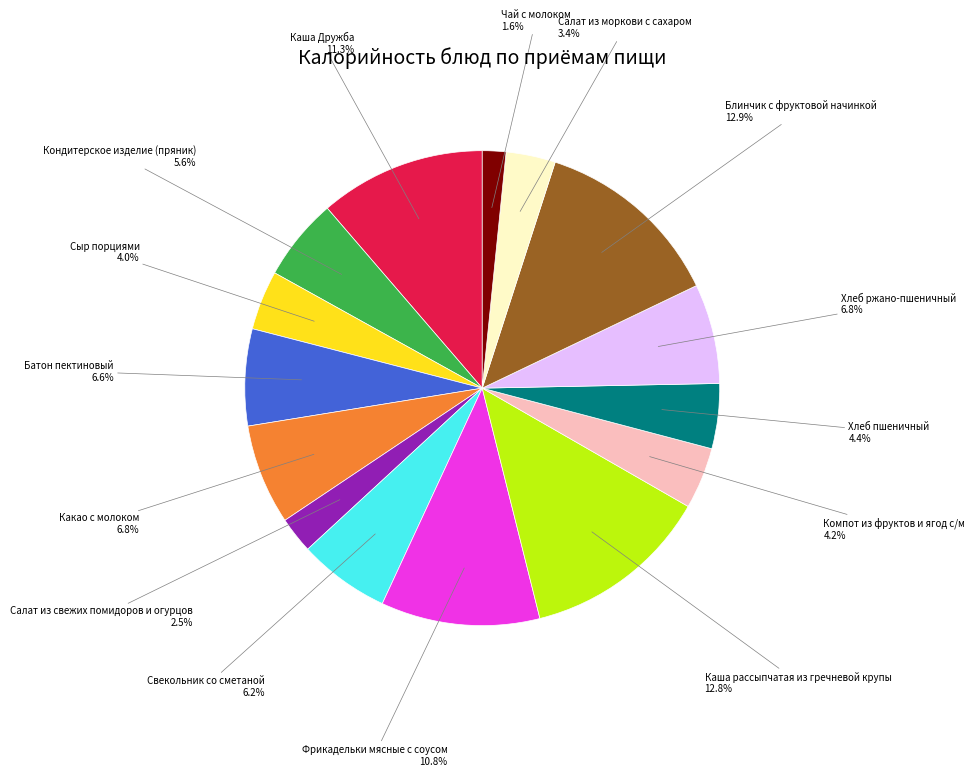

Do Сыр порциями and Какао с молоком together represent more than half of the pie?

No